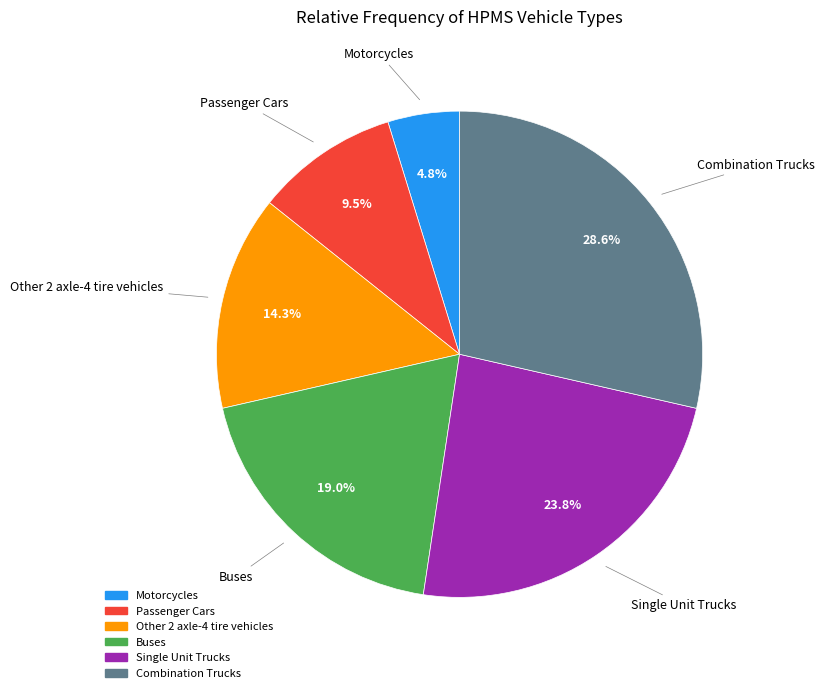

How much of the chart is everything except Buses?

81.0%